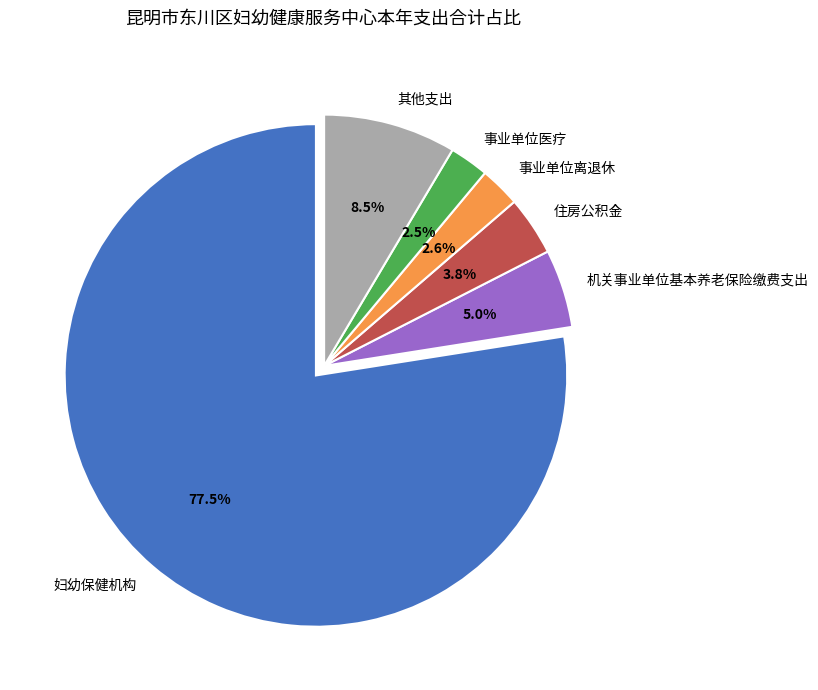

Does any single category account for the majority?

Yes